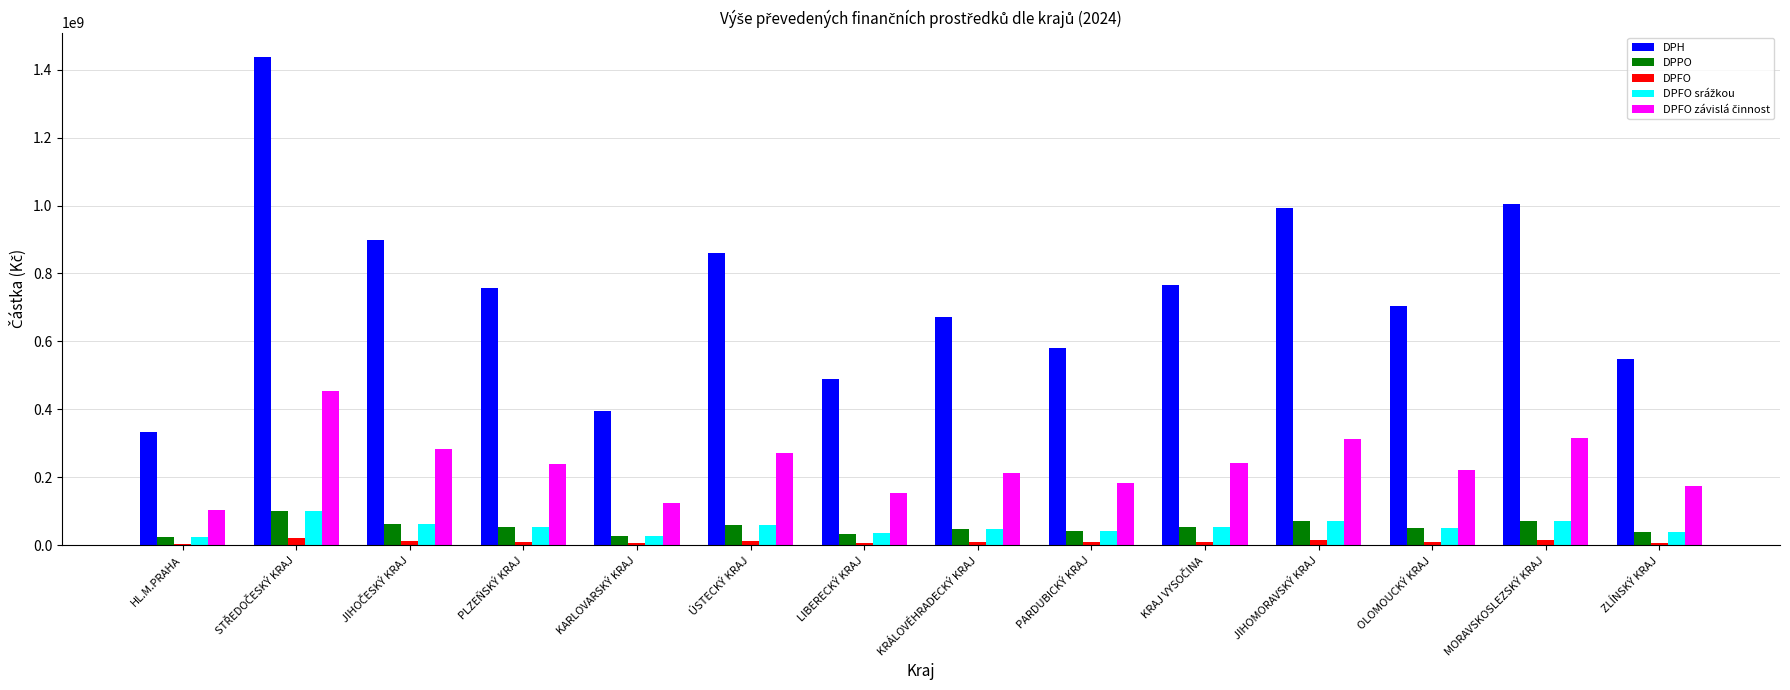

The DPH series shows 1109847338.1 at PLZEŇSKÝ KRAJ. True or false?

False